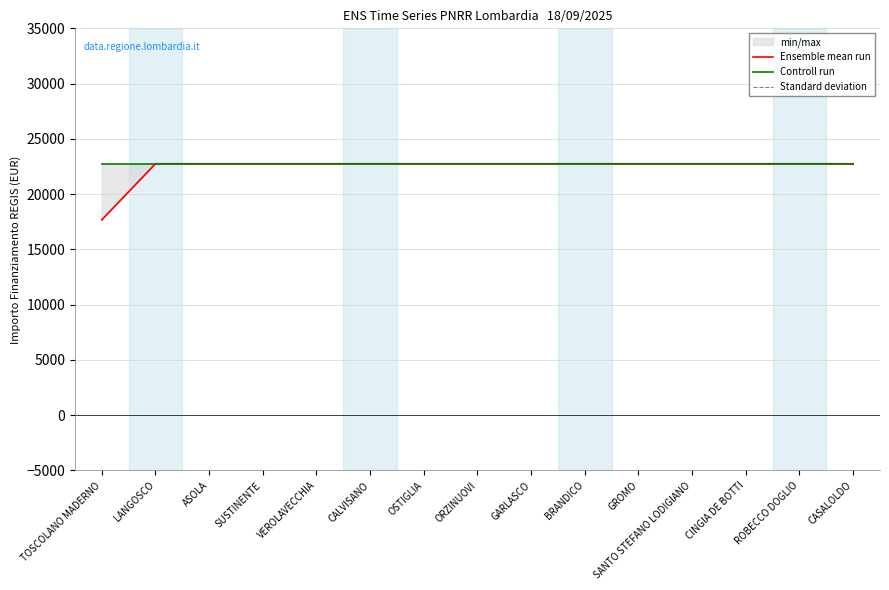

The value of Standard deviation at ORZINUOVI is 15718.4. True or false?

False